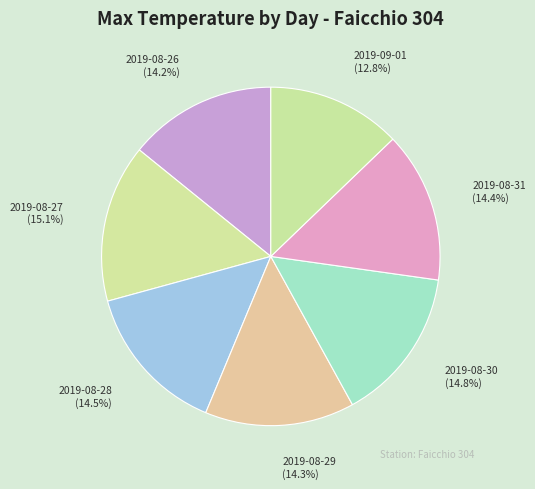

Do 2019-08-28 and 2019-08-31 together represent more than half of the pie?

No